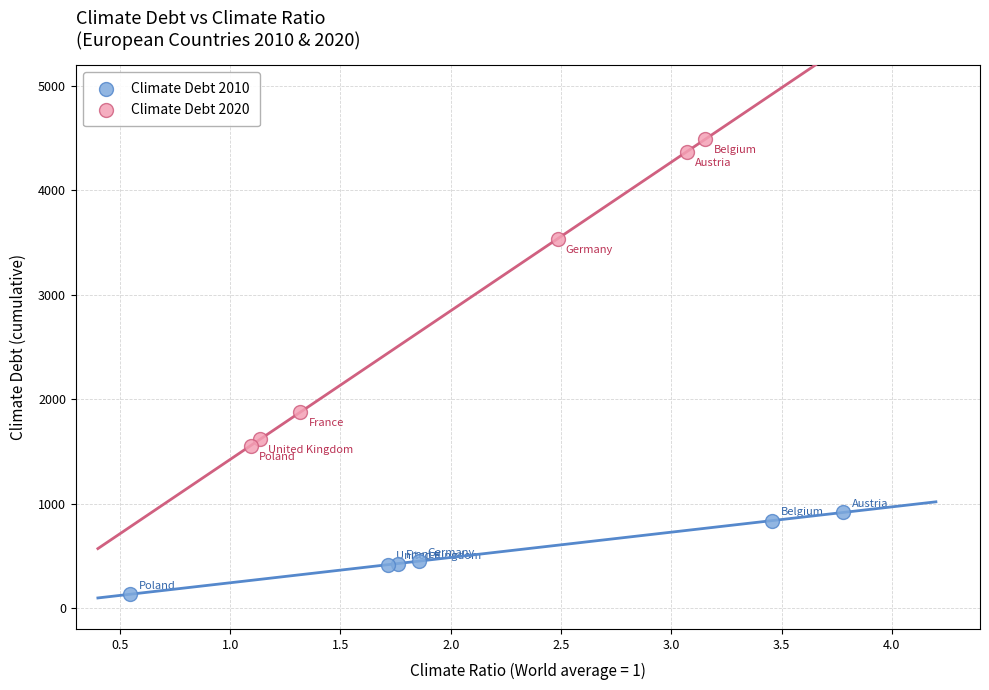

Which series contains the highest Y value?

Climate Debt 2020